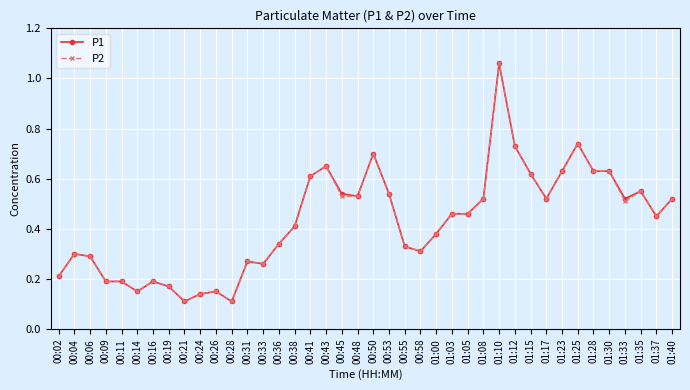

True or false: P2 has more than 0 interior local peaks.

True